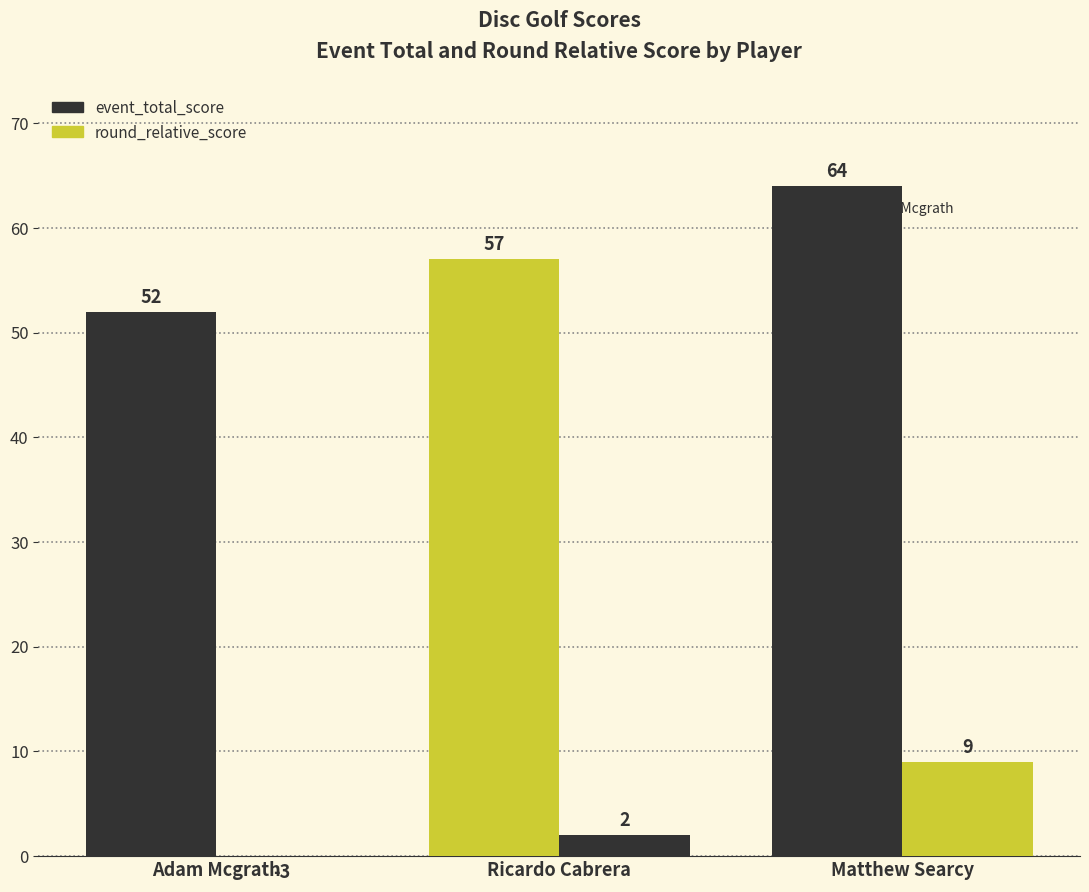

The value of round_relative_score at Adam Mcgrath is -5. True or false?

False